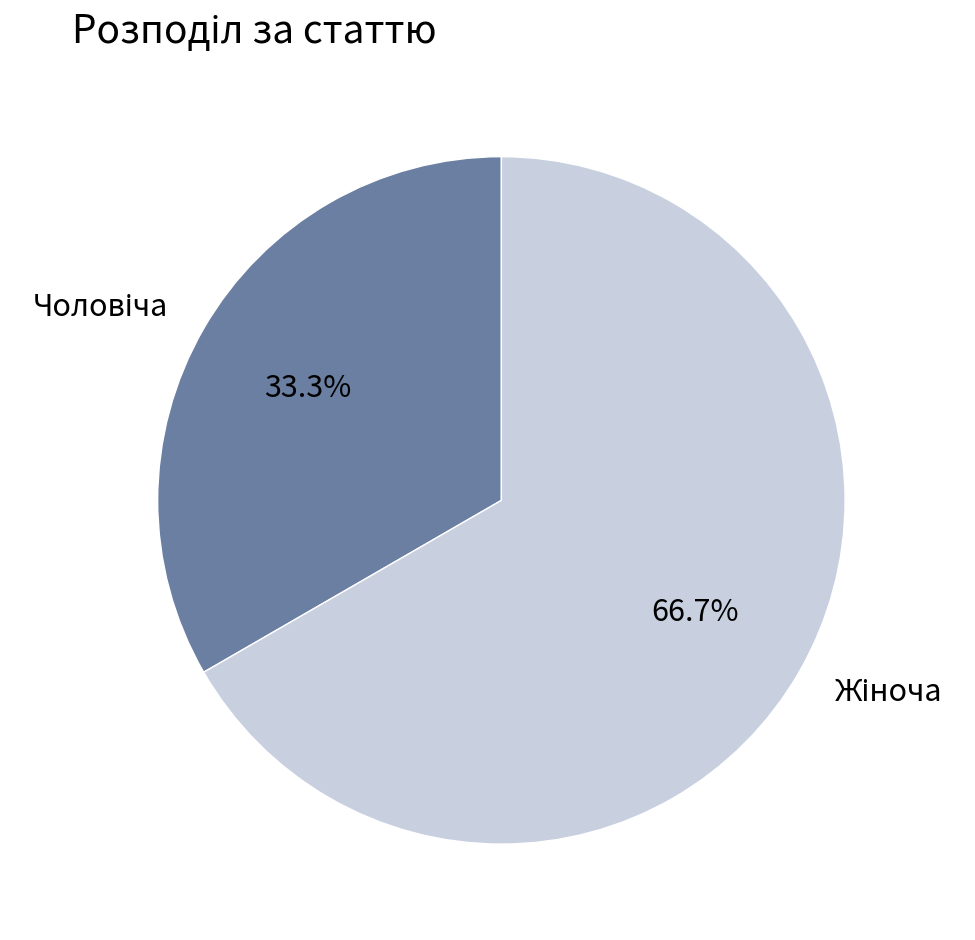

How many slices are in this pie chart?

2